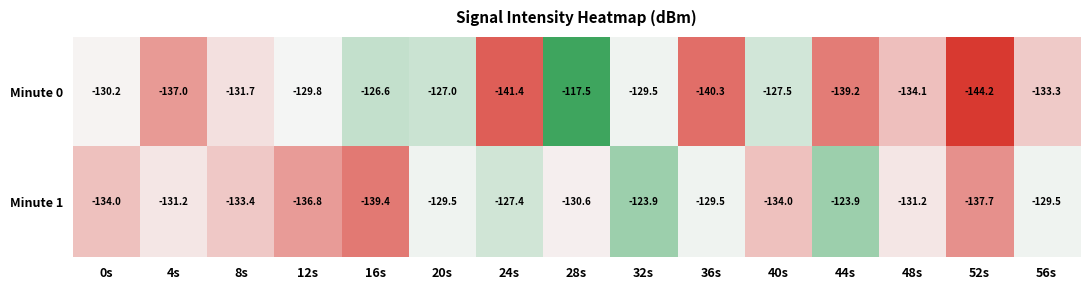

At which category is the sum across all series the highest?

28s